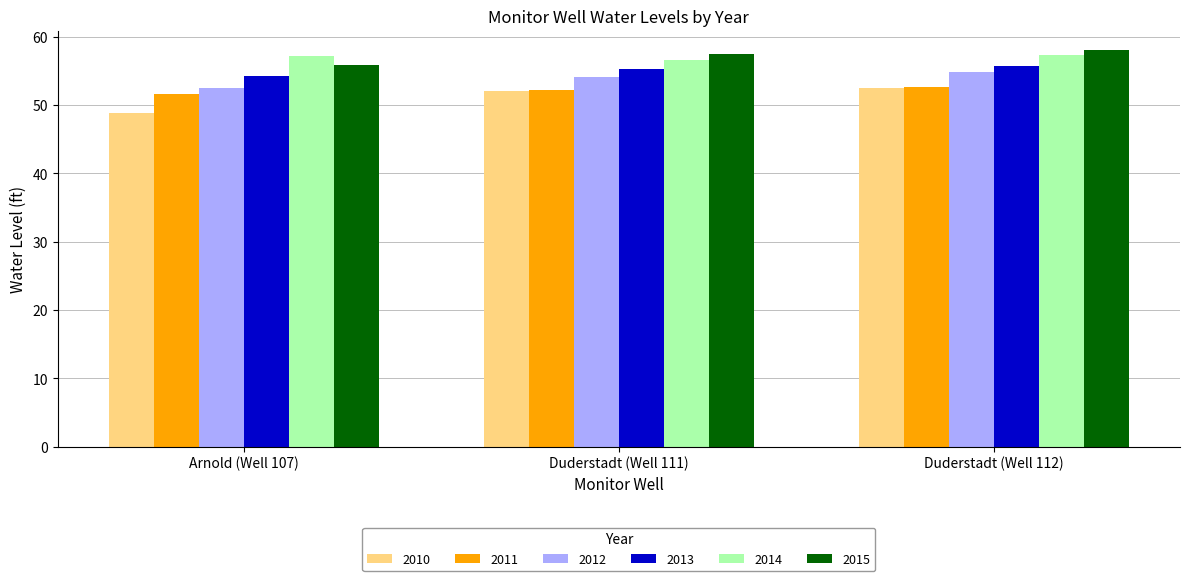

What is the total value across all series at Arnold (Well 107)?

320.2